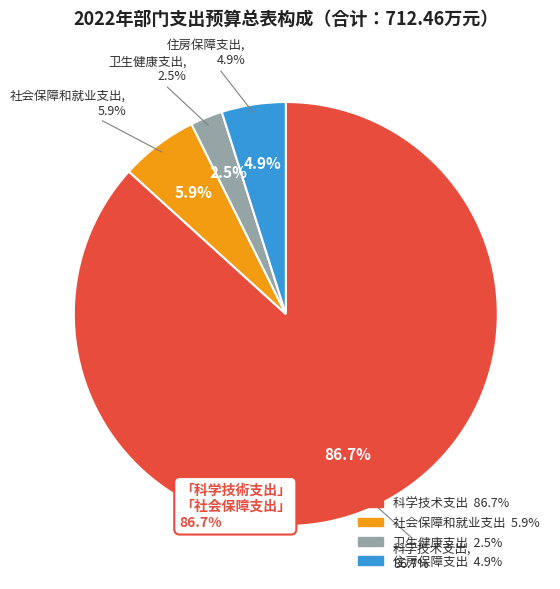

Combined, what portion of the pie is 科学技术支出 and 卫生健康支出?

89.2%